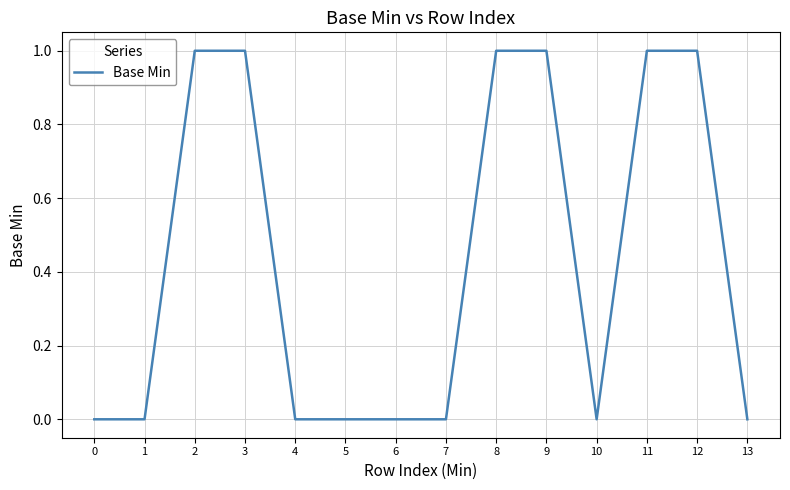

True or false: the data shows 1 at 12.

True